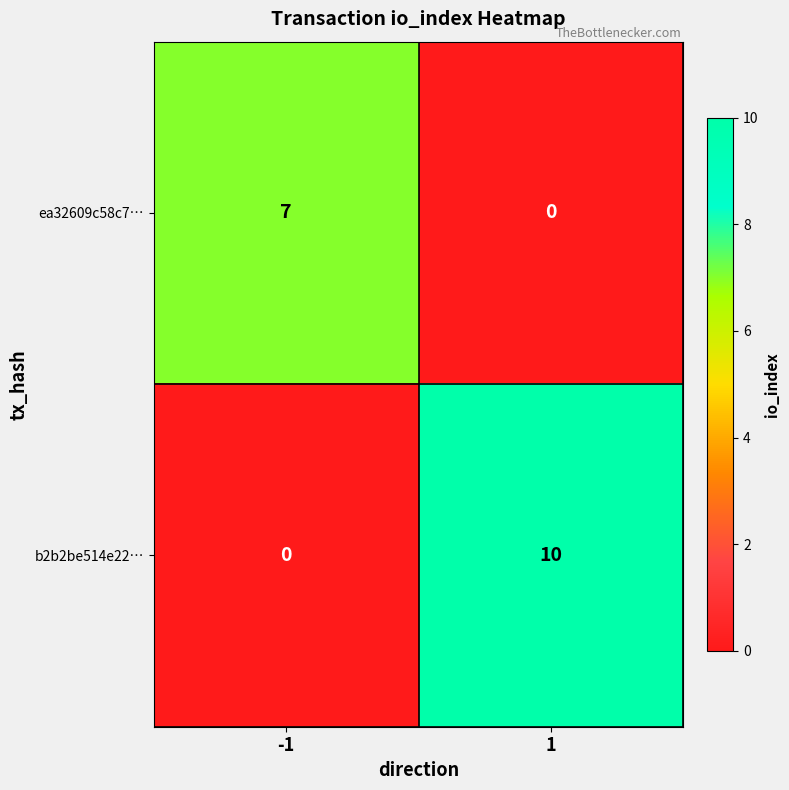

Between -1 and 1, which series saw the biggest shift?

b2b2be514e22…